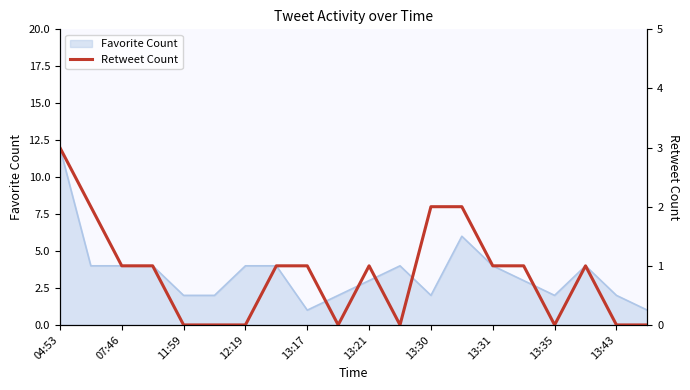

What position from the left is 17?

18